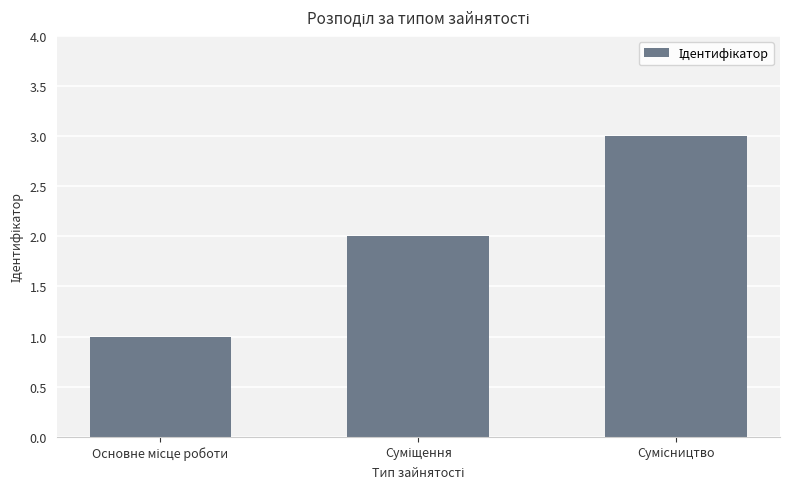

Count the values in the range 1 to 3.

3